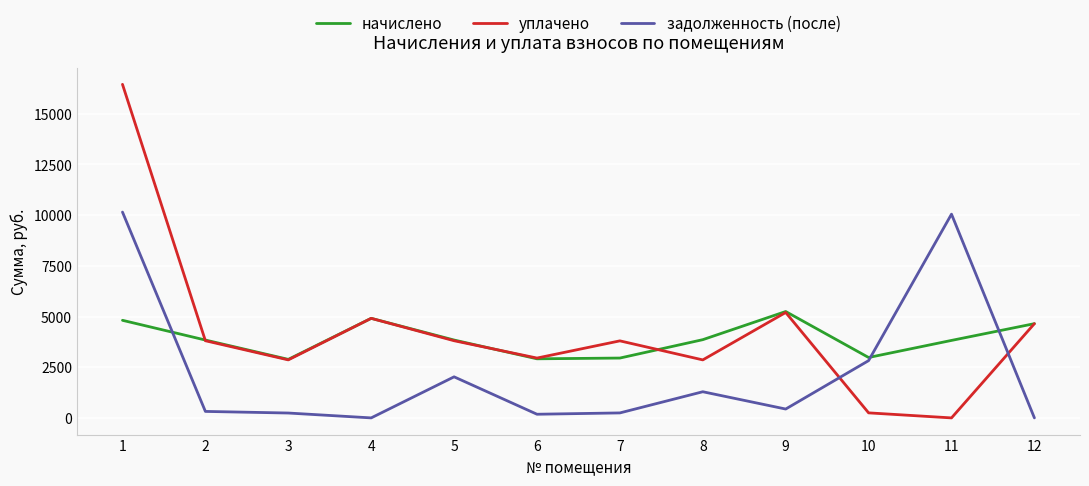

What is the highest value of the задолженность (после) series?

10150.2